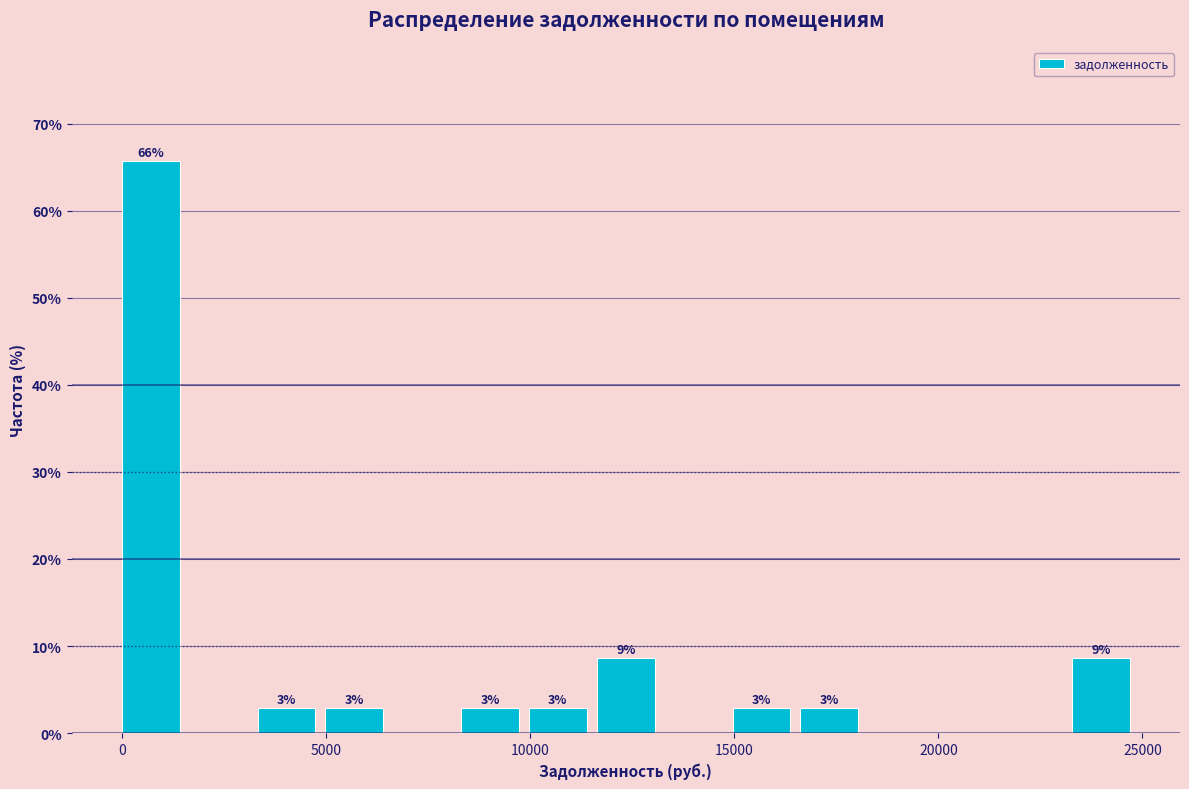

Around what value on the x-axis is the tallest bar? Give the approximate position of its centre, as read against the axis.

500